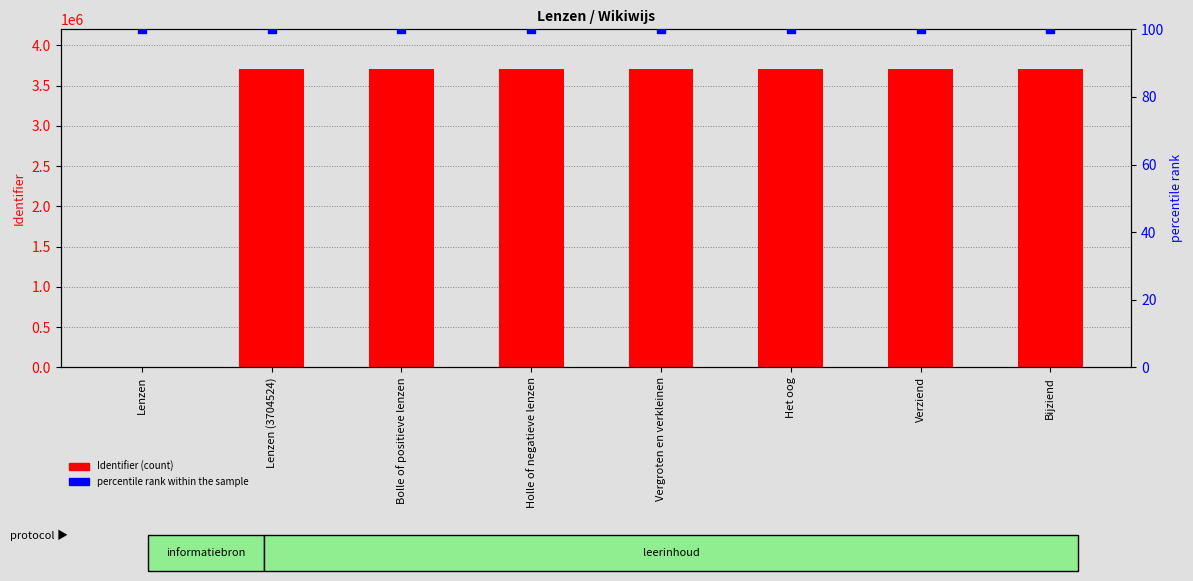

Which series has the largest total across all categories?

Identifier (count)